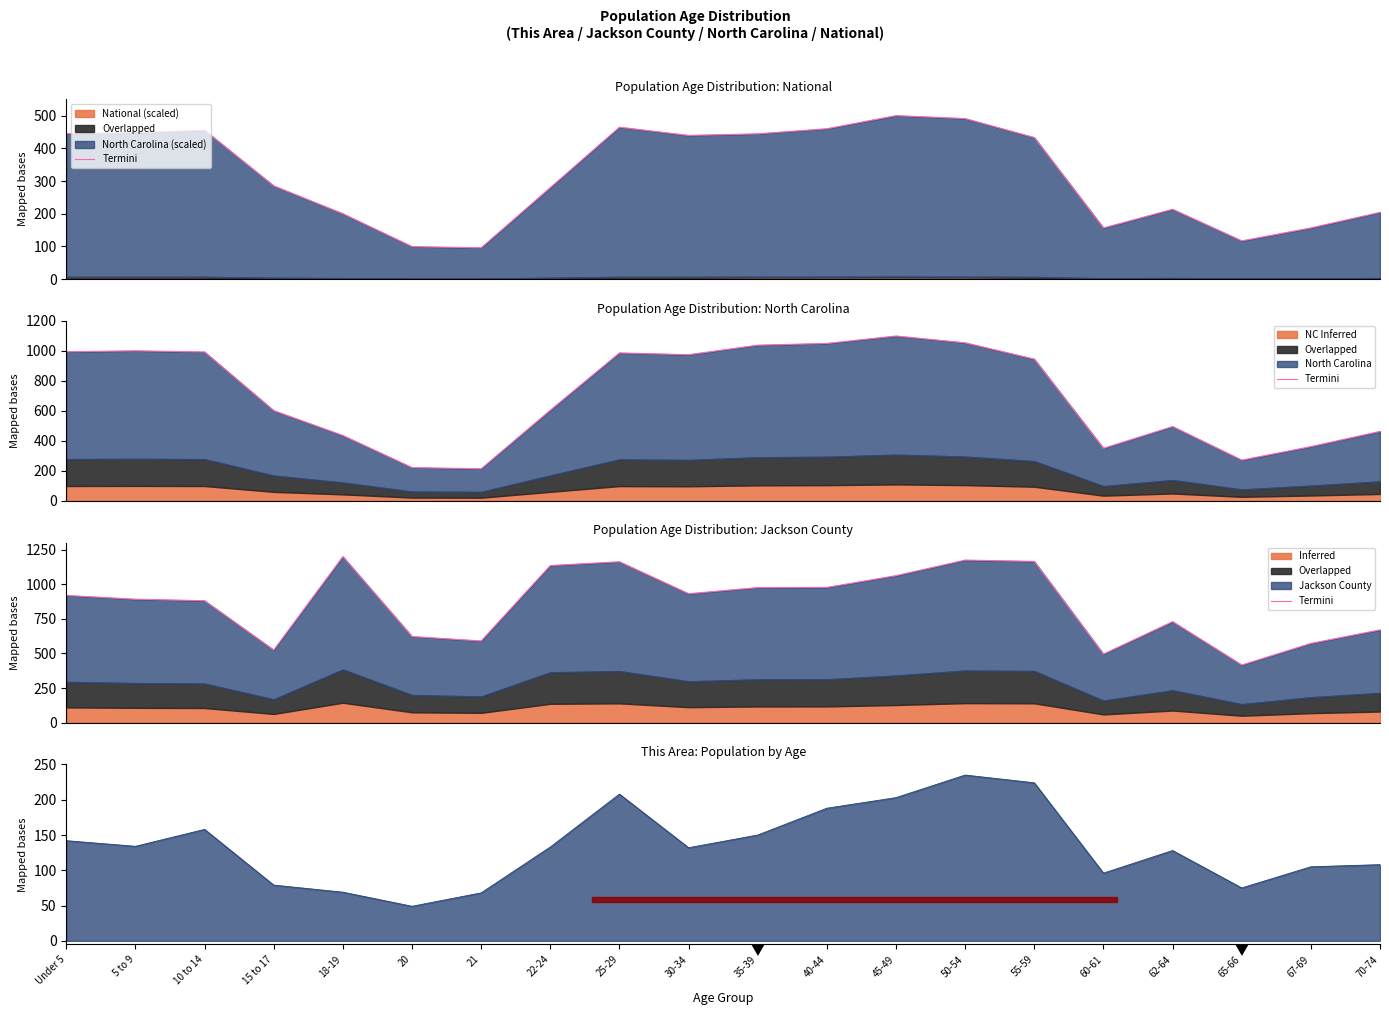

Which has a higher value, 22-24 or 35-39?

22-24